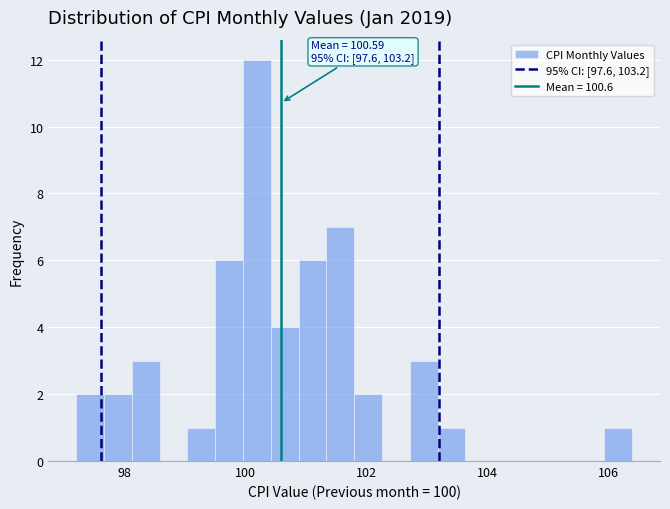

Read against the x-axis, roughly where is the centre of the tallest bar?

100.2